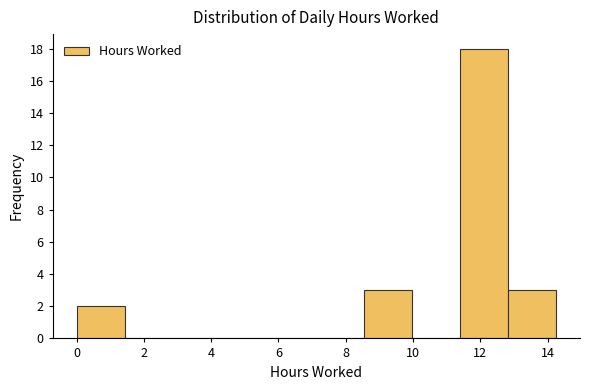

Over which range of the x-axis is the bar tallest?

11.4 to 12.8